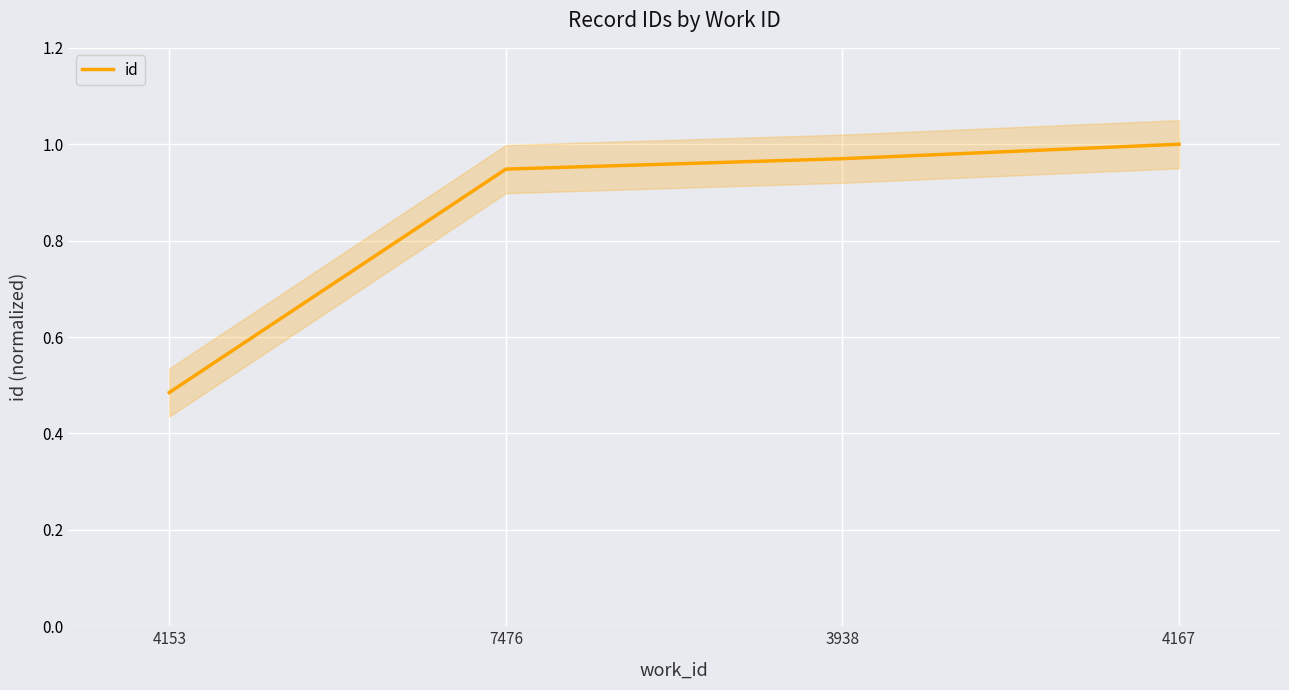

At which category does the chart reach its minimum across all series?

4153